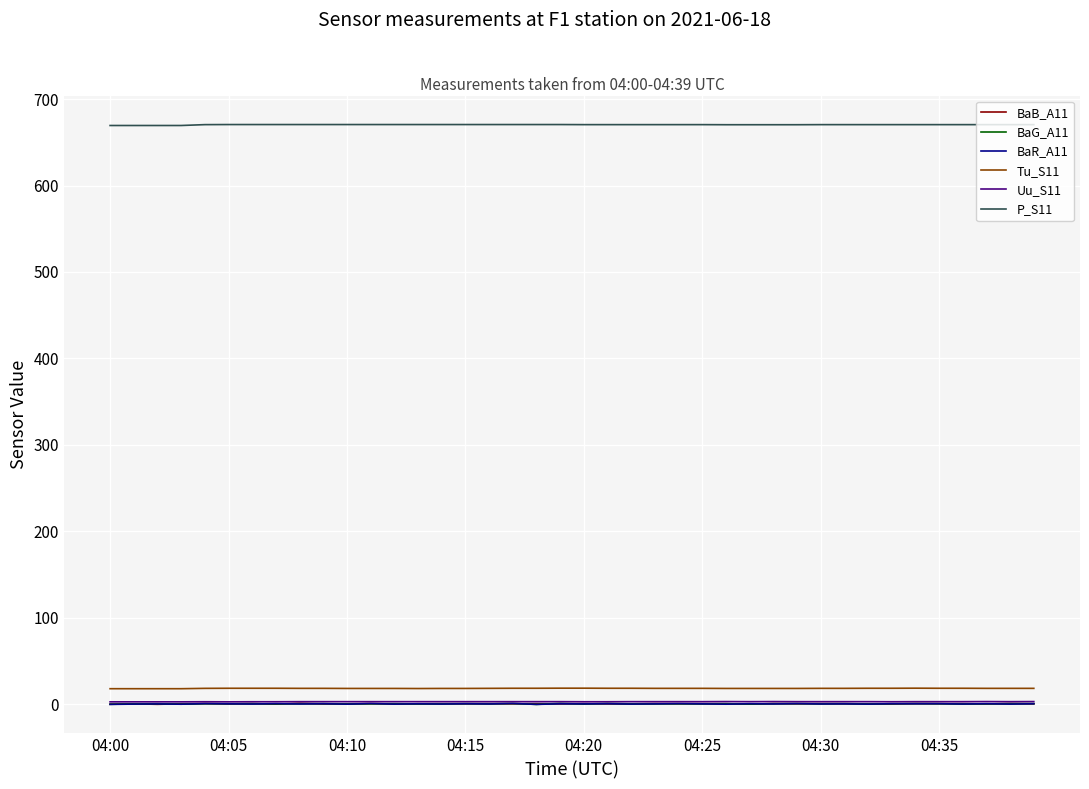

Does the chart display data point markers on the line(s)?

No